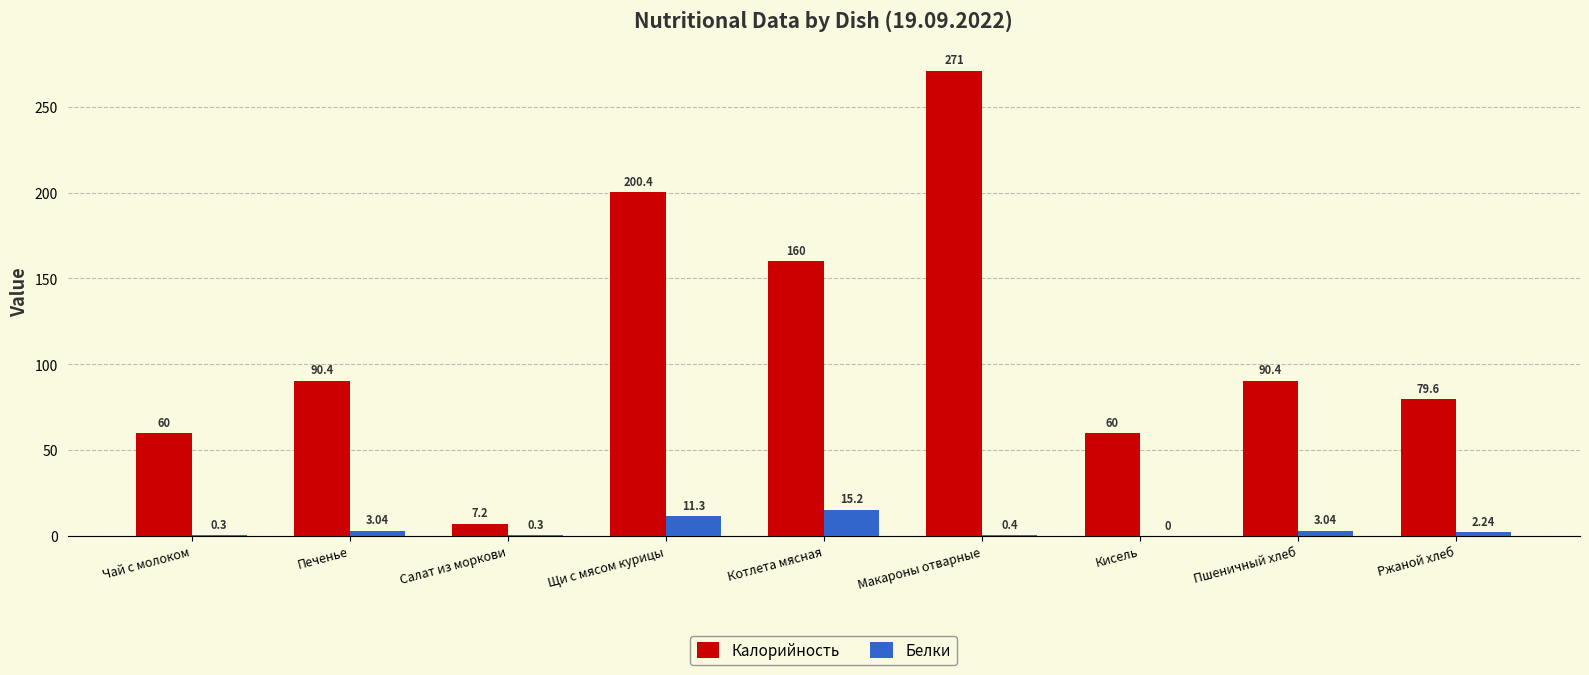

Where does the Калорийность series first go above 90?

Печенье